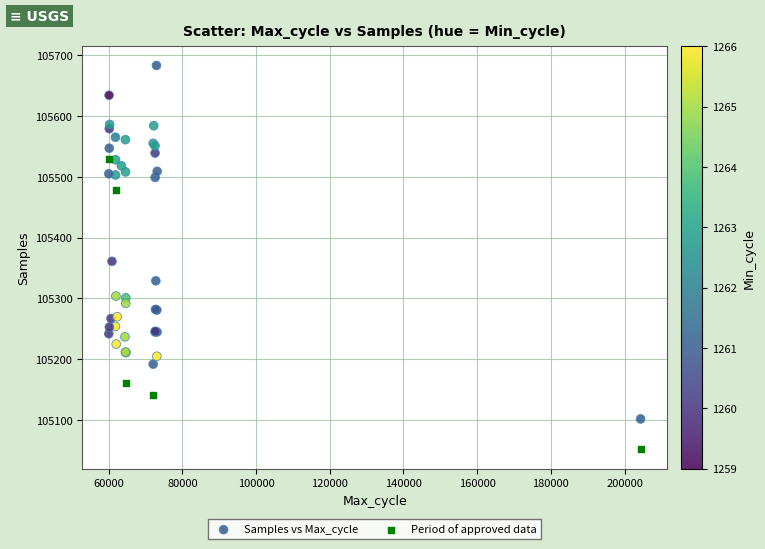

Which series contains the highest Y value?

Samples vs Max_cycle